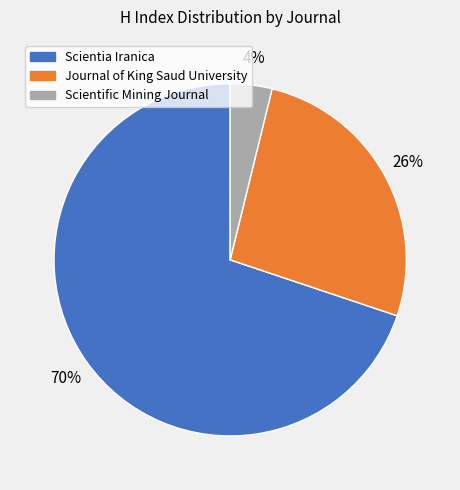

Which has a higher value, Journal of King Saud University or Scientific Mining Journal?

Journal of King Saud University